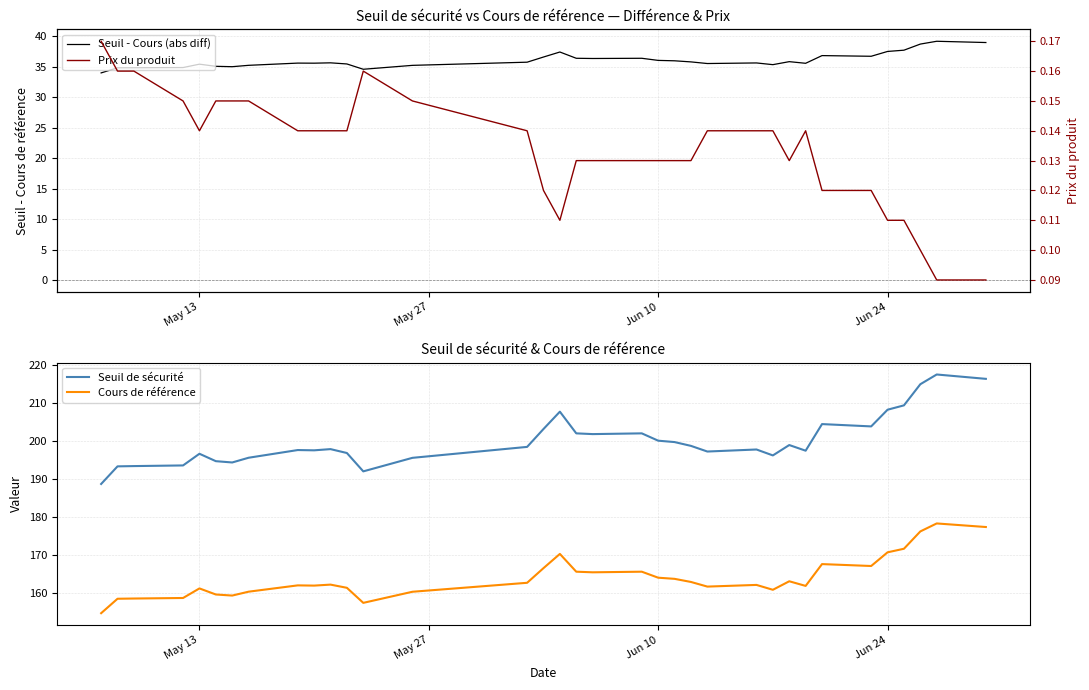

True or false: Seuil de sécurité has a value of 196.5 at May 13.

True